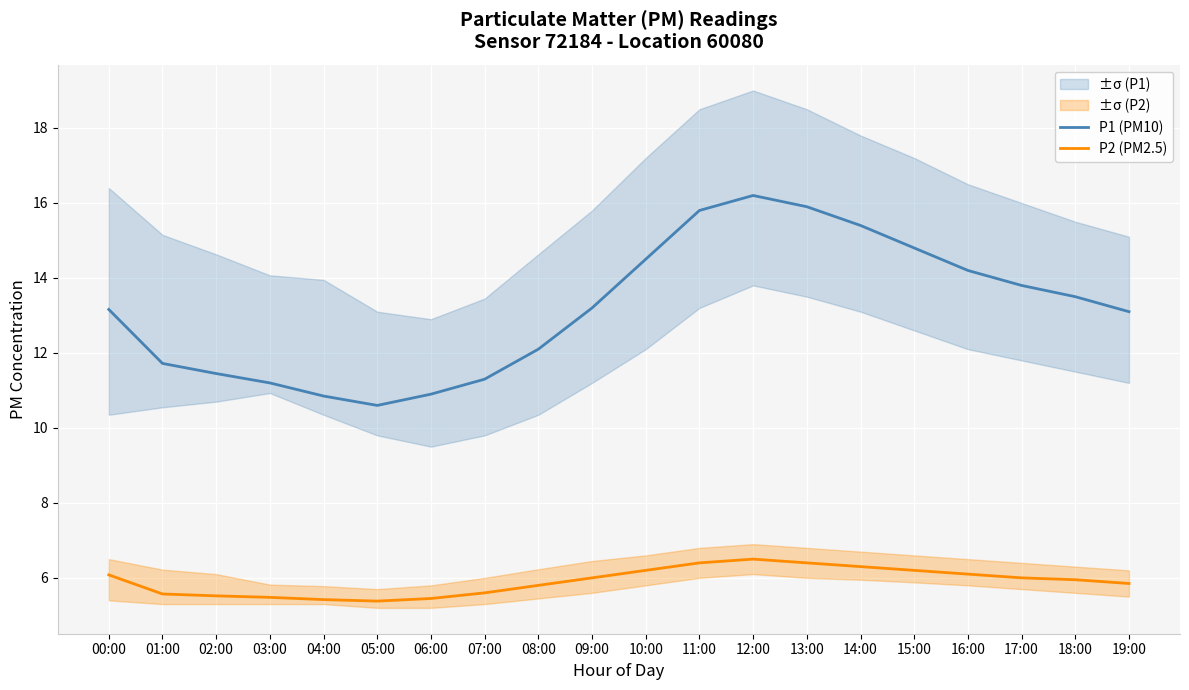

What is the value of the P1 (PM10) point at the 4th from the left?

11.2